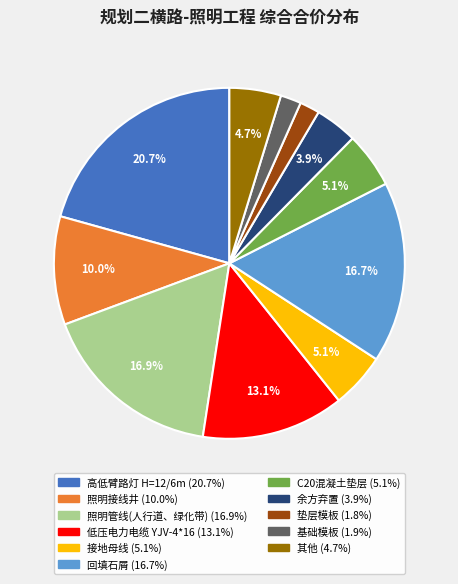

Is there any slice that represents more than half of the pie?

No